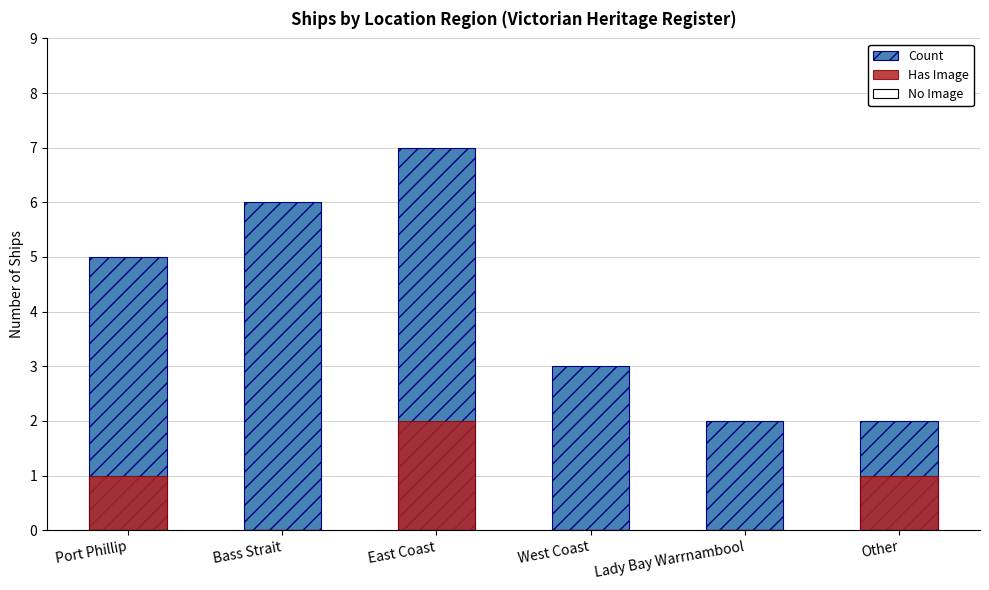

Rank the series at Other from lowest to highest value.

No Image, Has Image, Count